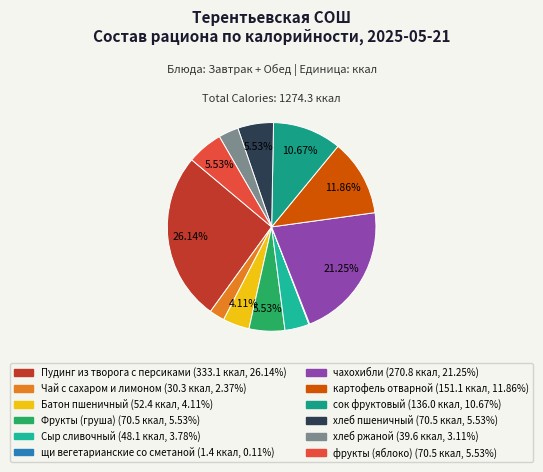

Which slice is the largest?

Пудинг из творога с персиками